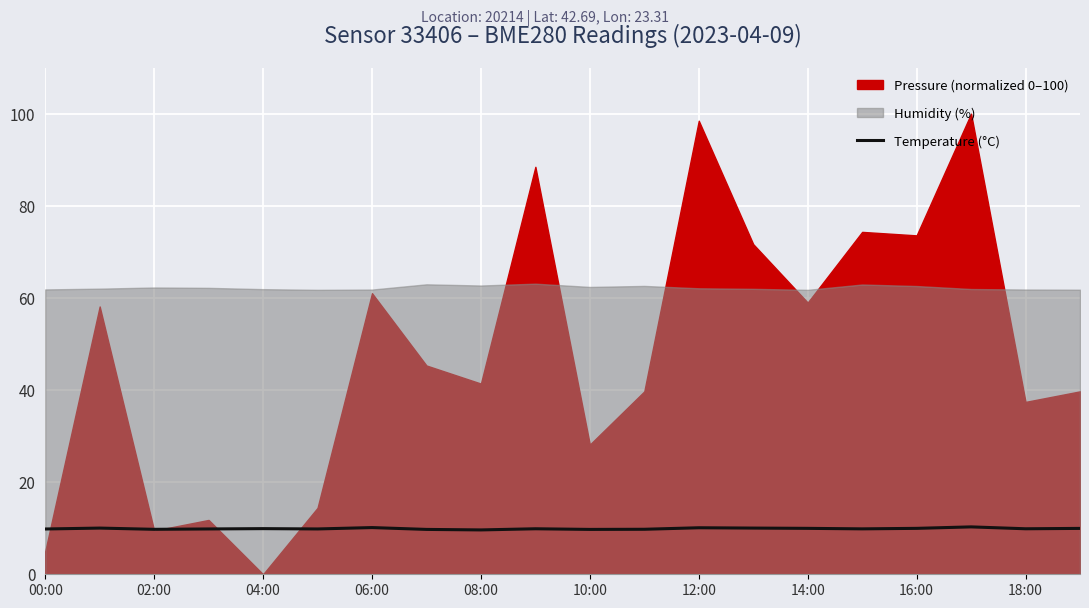

Is it true that Temperature (°C) equals 15.1 at 16:00?

False